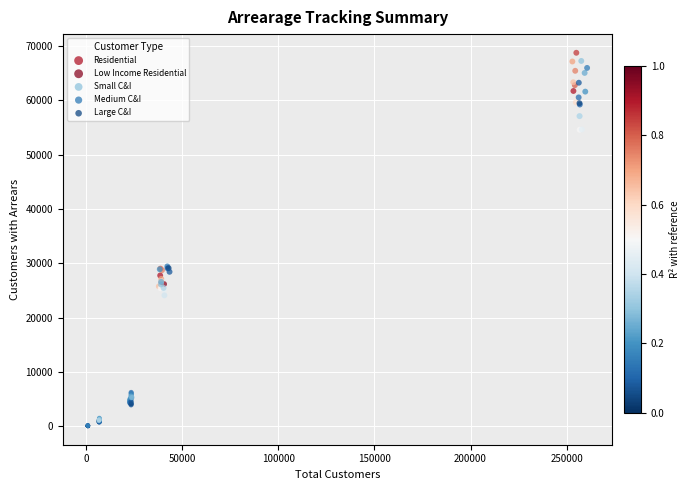

Which series has the largest Y range (max minus min)?

Residential